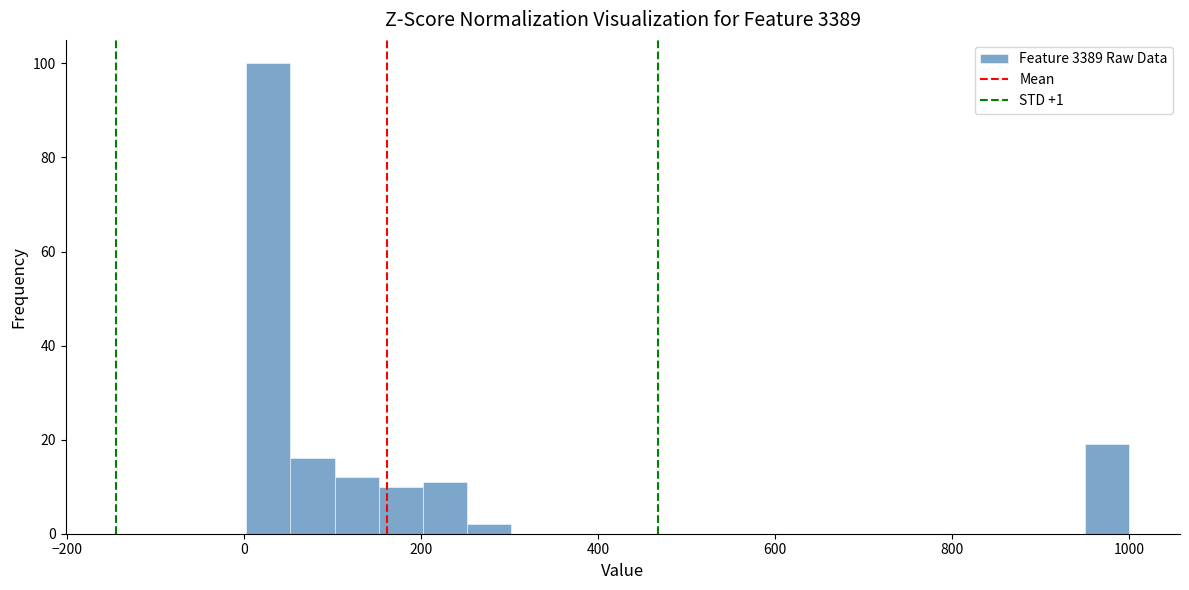

Around what value on the x-axis is the tallest bar? Give the approximate position of its centre, as read against the axis.

20